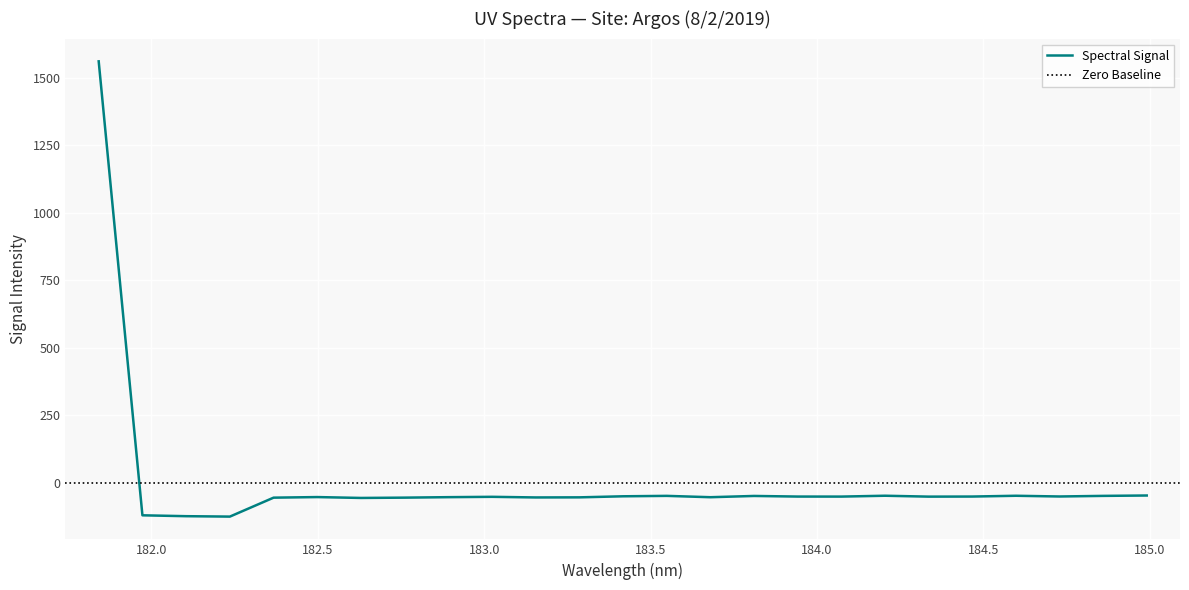

The chart shows a value of -72.0 at 183.2863821962. True or false?

False